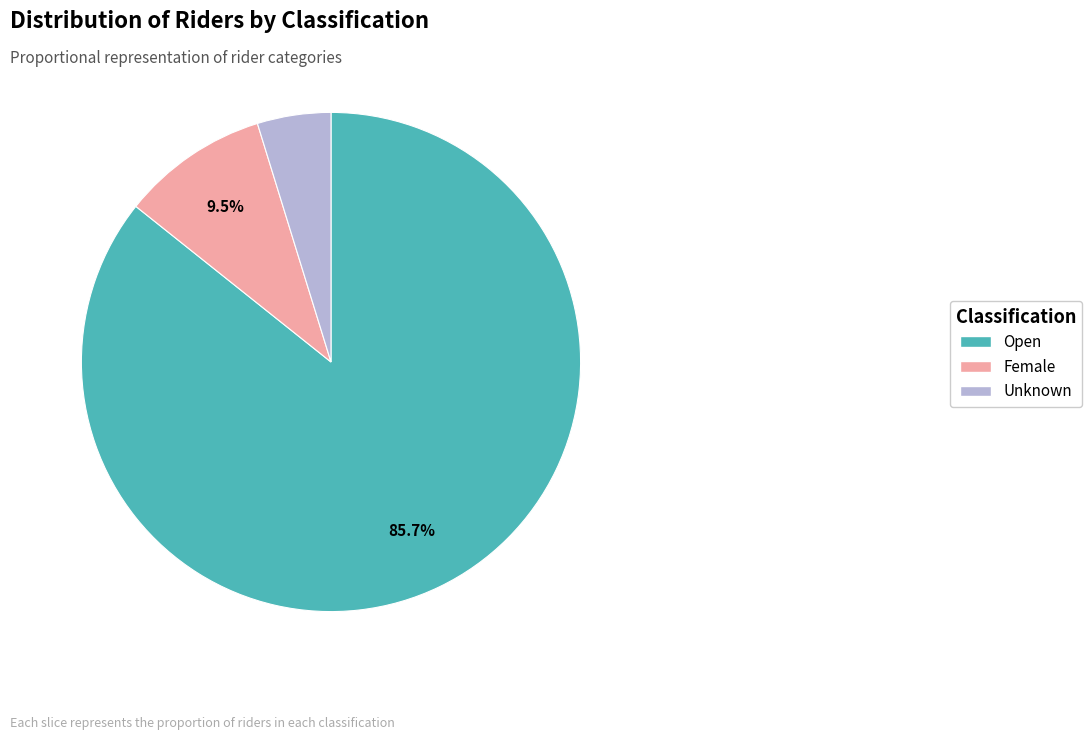

To the nearest percent, what is the difference between the Female and Open slice percentages?

76%